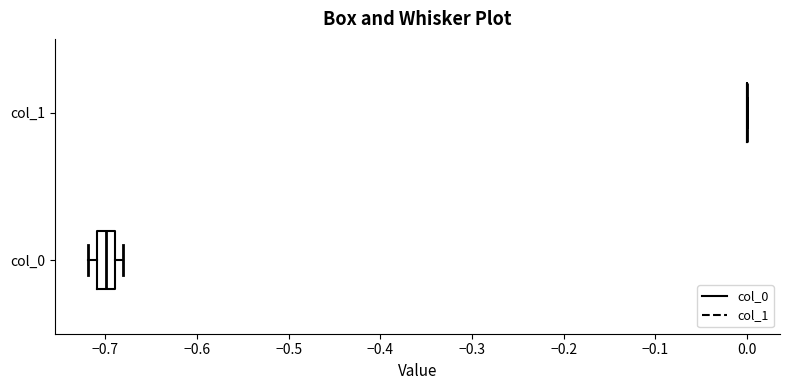

Reading bottom to top, transcribe this box plot: for each box, give where its median line is, the range the box spans, and where its two whiskers end, as read against the x-axis. The values are not printed on the chart, so give them approximately, as read against the axis.

col_0: median -0.70, box -0.71 to -0.69, whiskers -0.72 to -0.68
col_1: box collapsed to a line at 0.00, whiskers 0.00 to 0.00